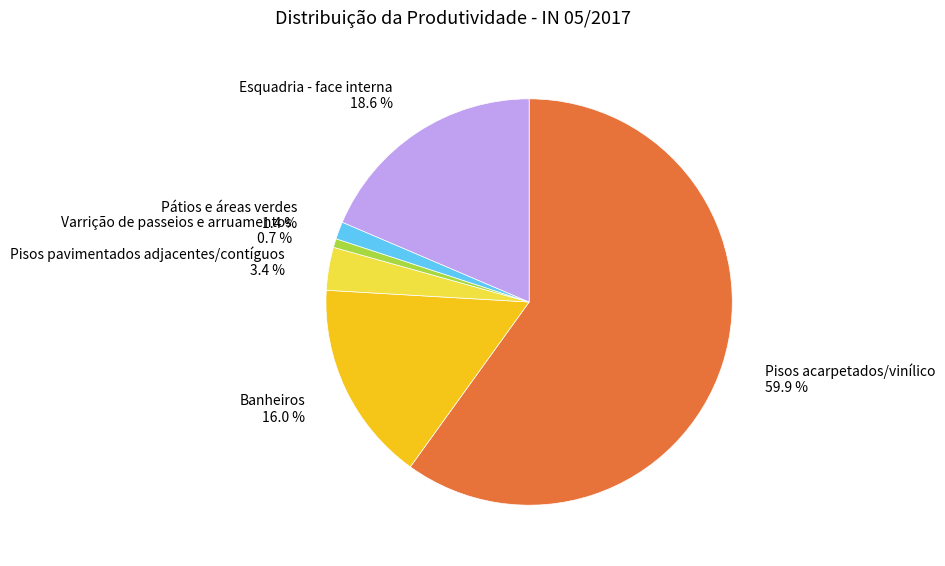

To the nearest percent, what percentage of the pie is Varrição de passeios e arruamentos?

1%